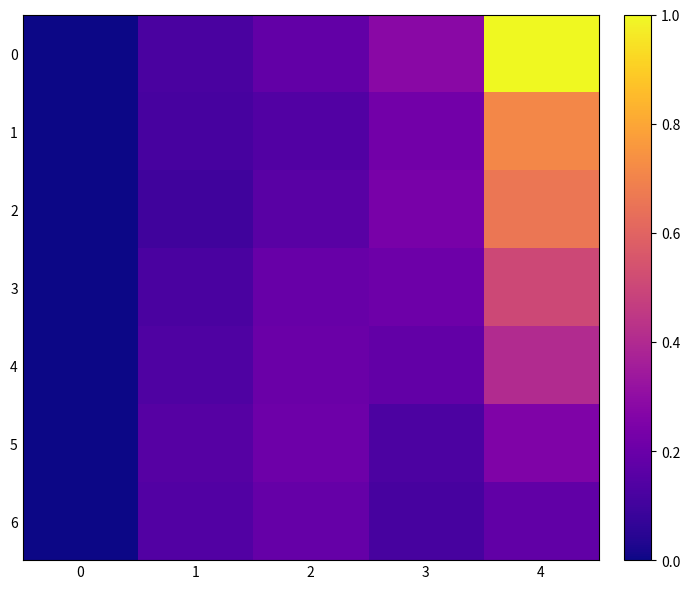

What is the spread (max minus min) of values at 4?

0.8